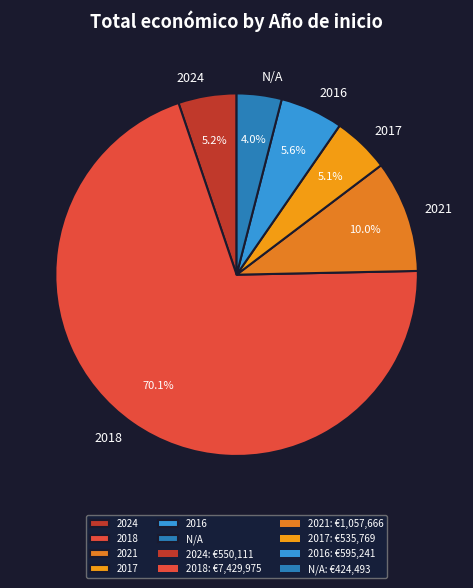

Is there any slice that represents more than half of the pie?

Yes